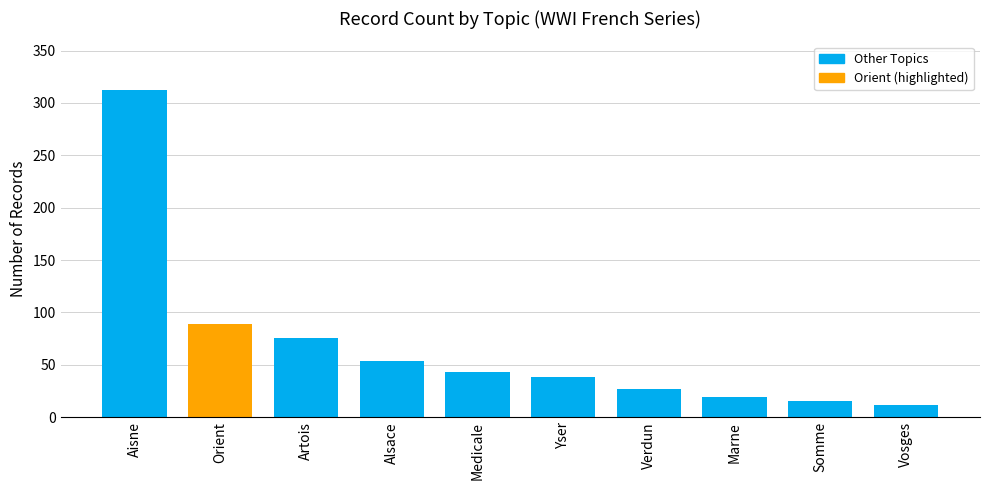

What is the value of the 7th bar from the left?

27